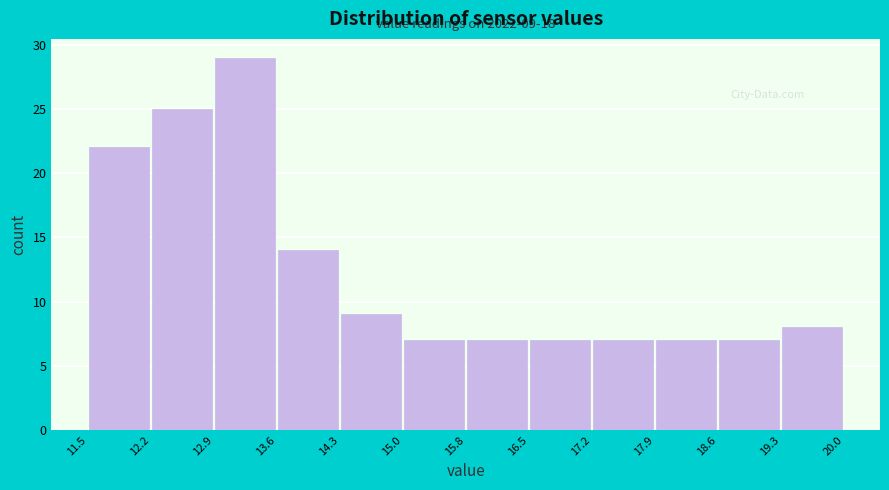

Which range on the x-axis has the tallest bar?

12.9 to 13.6